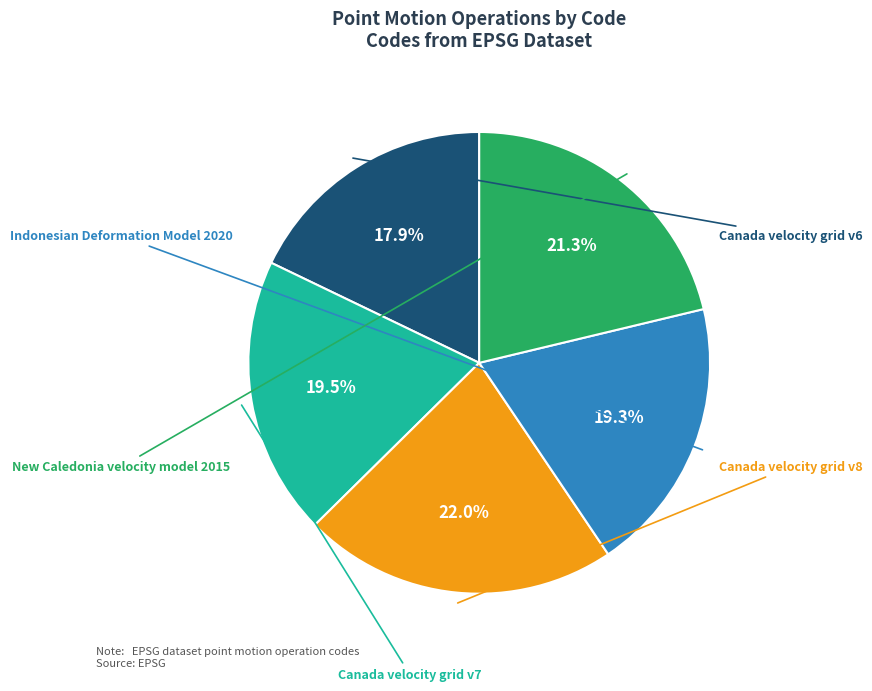

How many slices are in this pie chart?

5